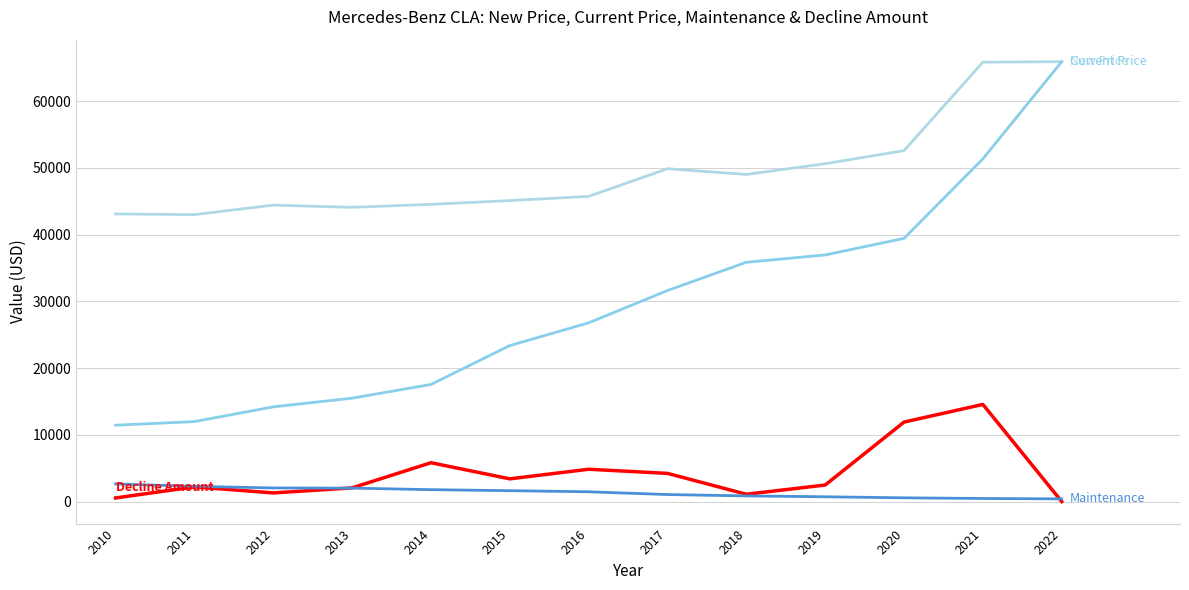

The Decline Amount series shows 2484 at 2019. True or false?

True